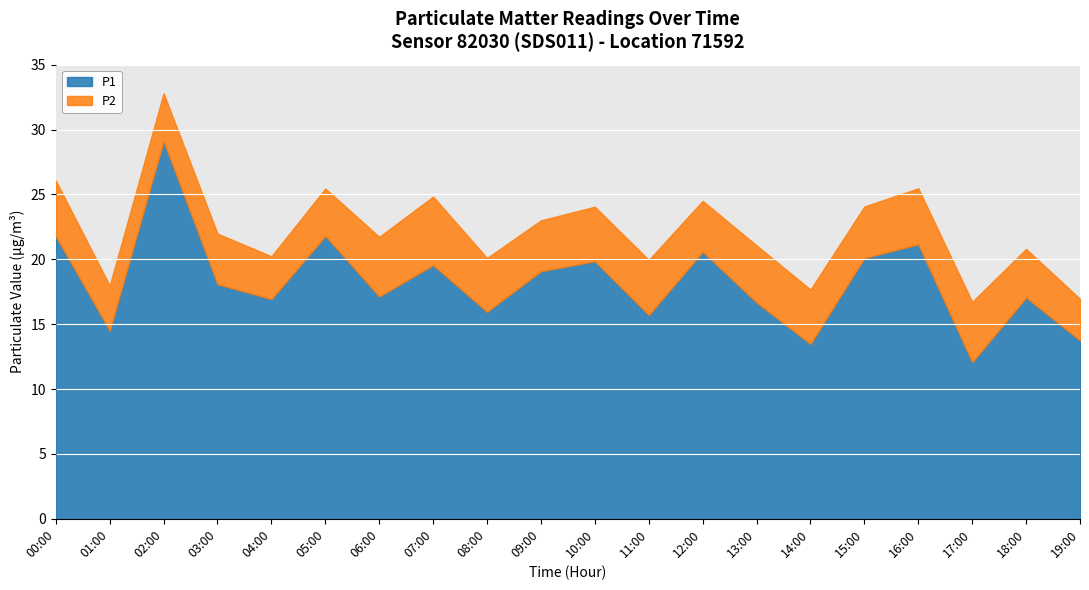

At which category is the sum across all series the highest?

02:00